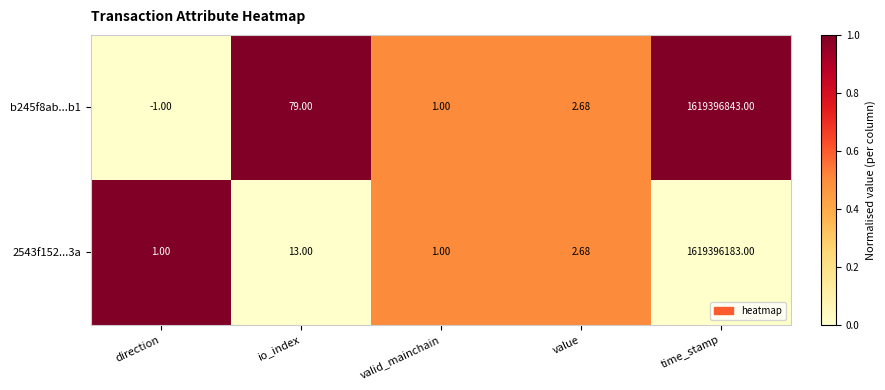

List the labels in order of b245f8ab...b1 value, largest first.

time_stamp, io_index, value, valid_mainchain, direction